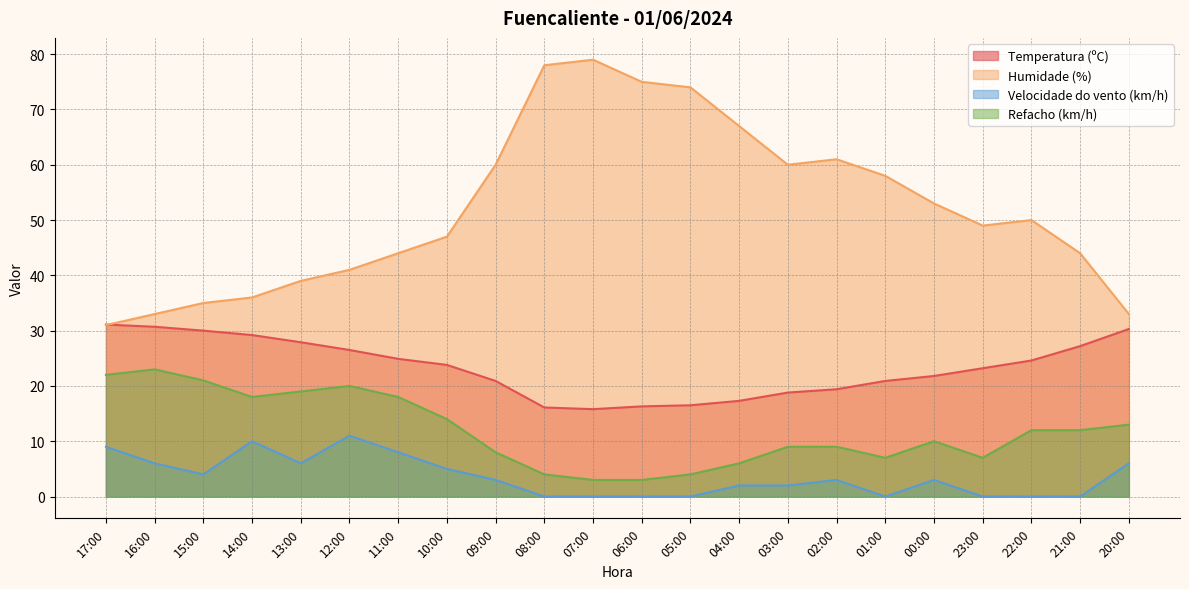

What is the highest value of the Temperatura (ºC) series?

31.1